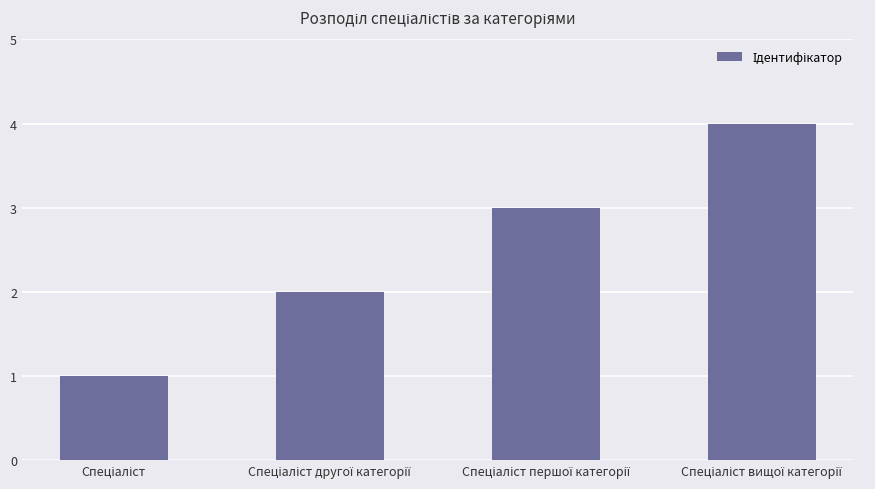

What is the difference between the maximum and minimum values?

3